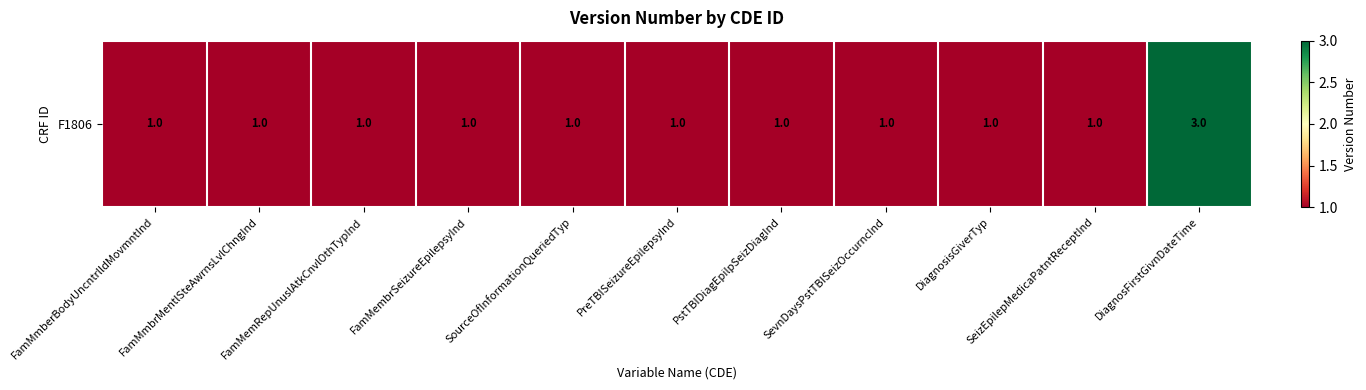

List the labels in order of value, largest first.

DiagnosFirstGivnDateTime, FamMmberBodyUncntrlldMovmntInd, FamMmbrMentlSteAwrnsLvlChngInd, FamMemRepUnuslAtkCnvlOthTypInd, FamMembrSeizureEpilepsyInd, SourceOfInformationQueriedTyp, PreTBISeizureEpilepsyInd, PstTBIDiagEpilpSeizDiagInd, SevnDaysPstTBISeizOccurncInd, DiagnosisGiverTyp, SeizEpilepMedicaPatntReceptInd